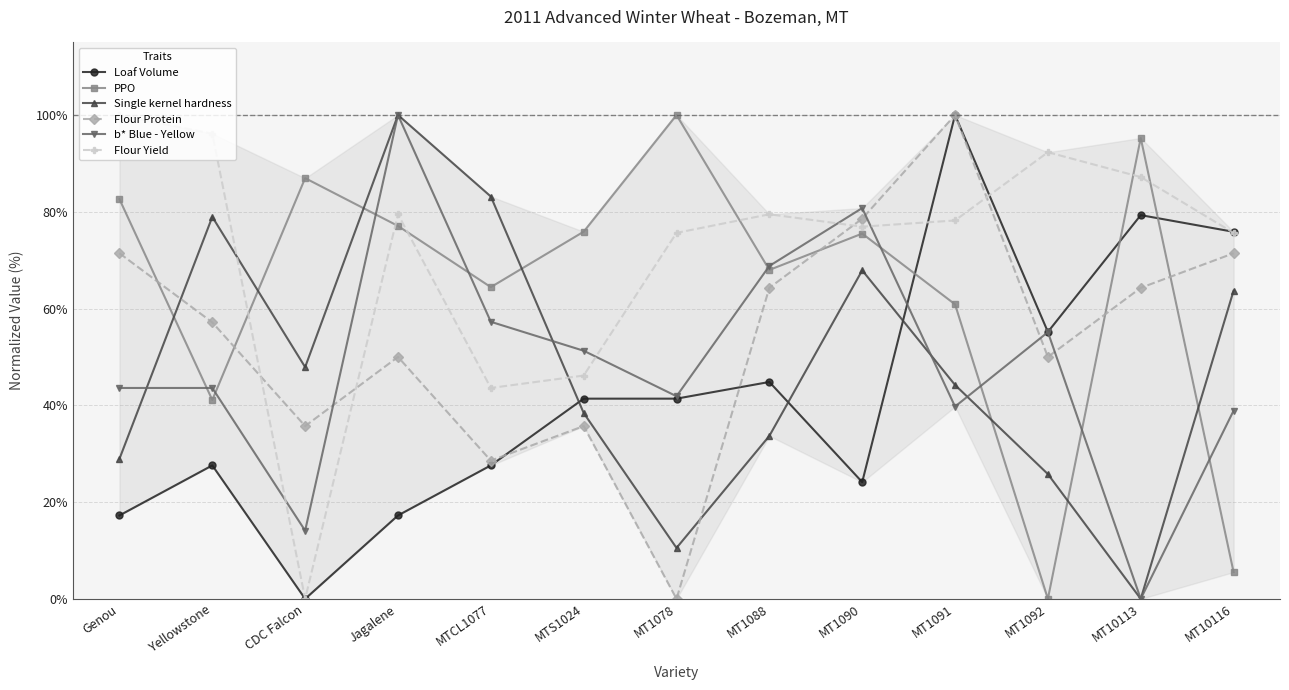

List the labels in order of b* Blue - Yellow value, largest first.

Jagalene, MT1090, MT1088, MTCL1077, MT1092, MTS1024, Genou, Yellowstone, MT1078, MT1091, MT10116, CDC Falcon, MT10113